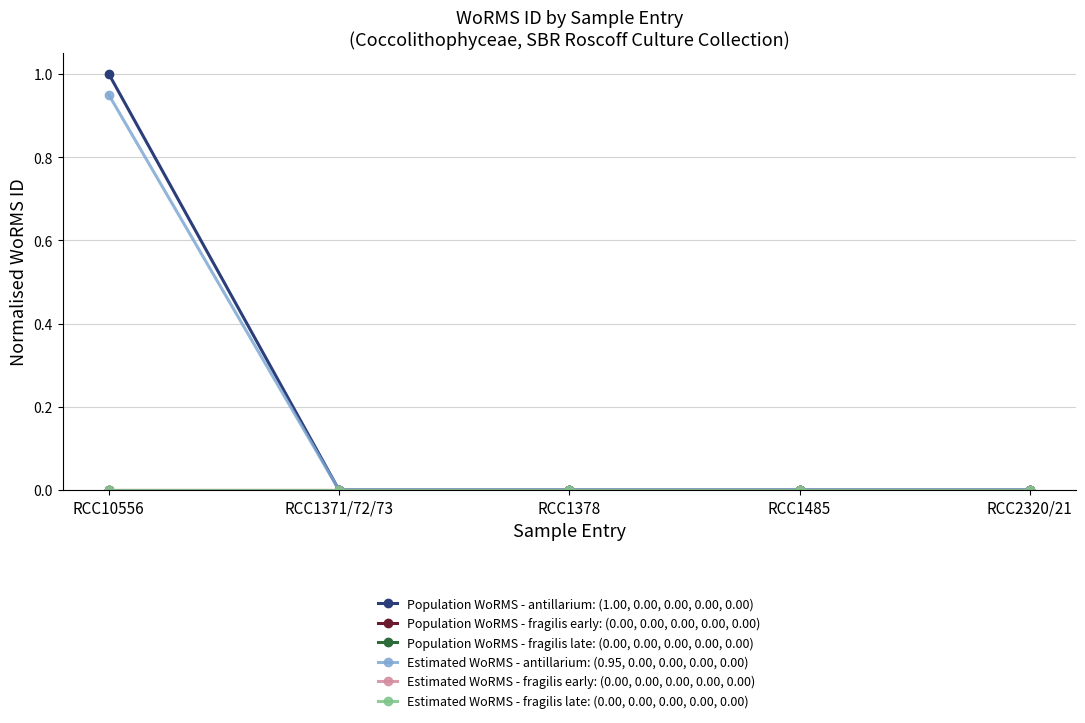

True or false: Estimated WoRMS - fragilis early: (0.00, 0.00, 0.00, 0.00, 0.00) and Estimated WoRMS - antillarium: (0.95, 0.00, 0.00, 0.00, 0.00) intersect in this chart.

False